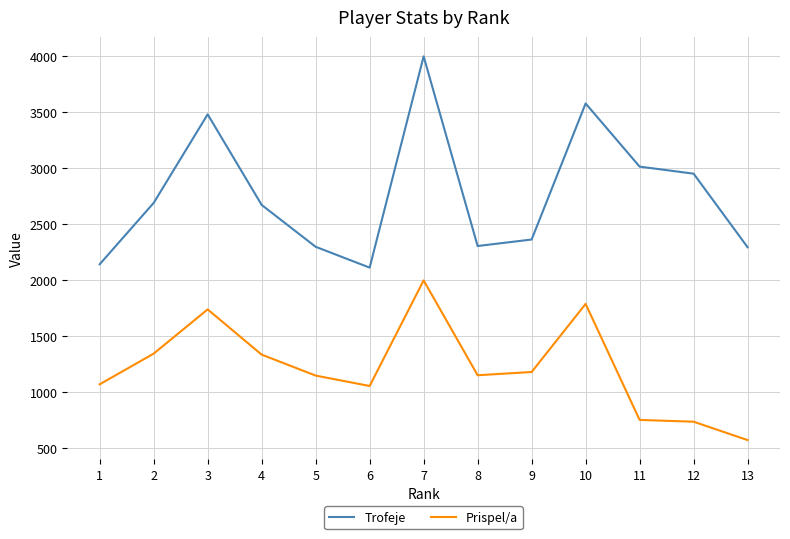

At how many categories does at least one series exceed 2050?

13